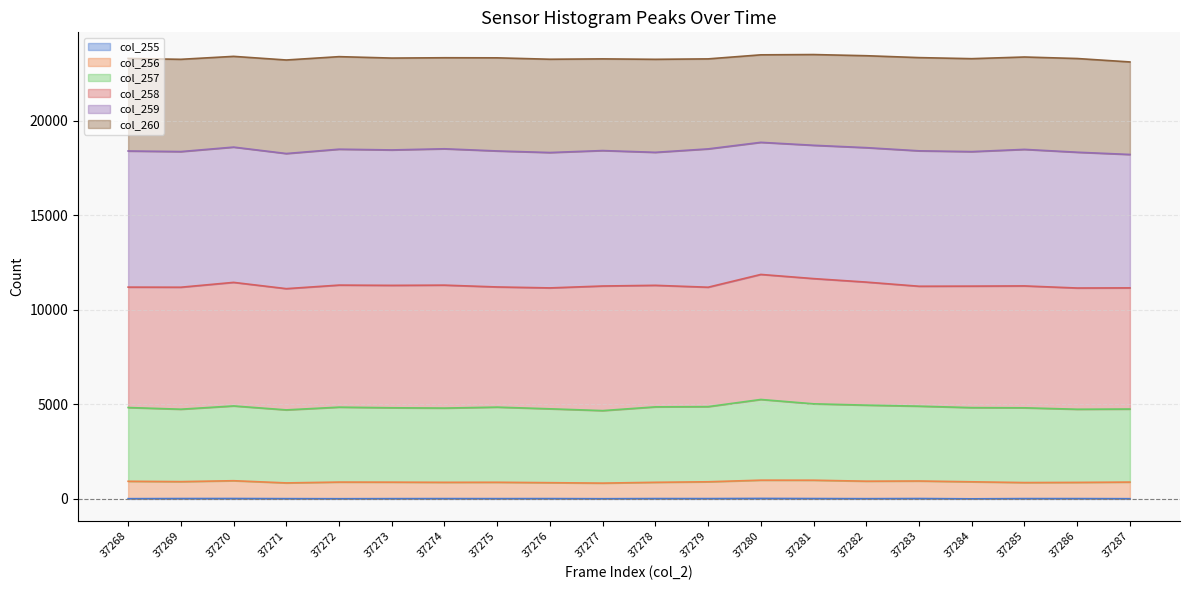

Reading right to left, transcribe all the data shown in this chart.

col_255 line: 13	19	19	7	22	15	21	27	19	20	12	19	17	19	16	12	16	23	21	14
col_256 line: 892	875	866	907	949	939	991	993	908	880	837	860	882	879	888	892	848	964	916	934
col_257 line: 4755	4744	4820	4830	4907	4961	5031	5261	4882	4870	4672	4767	4856	4806	4822	4855	4710	4919	4746	4835
col_258 line: 11163	11156	11267	11256	11250	11469	11654	11874	11198	11298	11262	11162	11212	11308	11296	11310	11122	11454	11198	11203
col_259 line: 18219	18338	18488	18370	18412	18580	18705	18861	18514	18333	18426	18322	18405	18520	18459	18498	18269	18609	18372	18403
col_260 line: 23113	23294	23374	23286	23342	23442	23504	23489	23275	23252	23275	23256	23330	23335	23318	23393	23216	23408	23252	23298